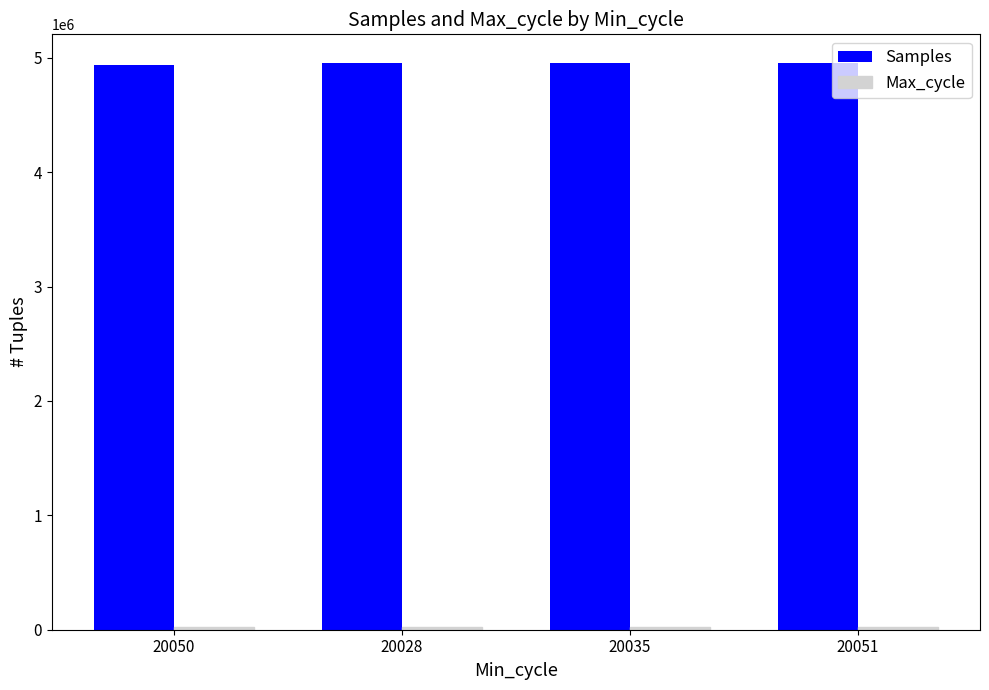

How many groups of bars are there?

4